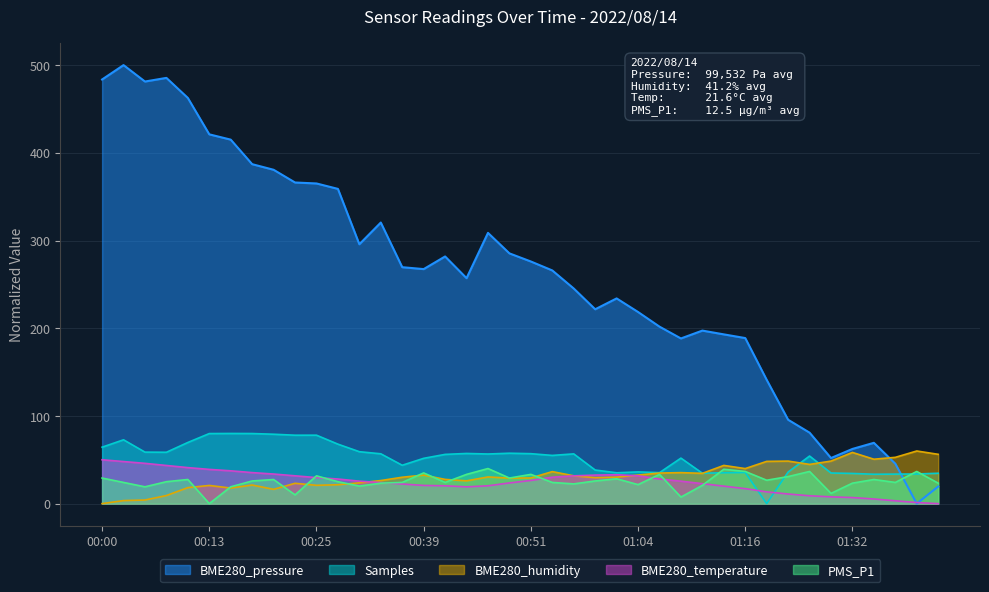

Reading left to right, transcribe all the data shown in this chart.

BME280_pressure: 00:00=483.6	00:02=500.0	00:05=481.3	00:07=485.4	00:10=462.6	00:13=421.1	00:15=415.0	00:18=387.0	00:20=380.7	00:23=366.1	00:25=365.1	00:28=358.9	00:31=295.7	00:33=320.5	00:36=269.6	00:39=267.4	00:41=281.8	00:44=257.1	00:46=308.7	00:49=285.3	00:51=276.1	00:54=265.9	00:56=245.3	00:59=221.6	01:01=234.0	01:04=218.5	01:07=201.8	01:09=188.3	01:12=197.3	01:14=193.0	01:16=188.8	01:22=141.1	01:24=95.6	01:27=80.9	01:29=52.0	01:32=62.3	01:34=69.3	01:37=45.5	01:40=0.0	01:42=19.5
Samples: 00:00=64.3	00:02=72.8	00:05=58.7	00:07=58.6	00:10=69.7	00:13=79.9	00:15=80.0	00:18=79.9	00:20=79.1	00:23=78.0	00:25=78.0	00:28=67.8	00:31=59.2	00:33=56.8	00:36=43.7	00:39=51.6	00:41=56.1	00:44=57.2	00:46=56.6	00:49=57.5	00:51=56.9	00:54=55.0	00:56=56.7	00:59=38.3	01:01=35.2	01:04=36.2	01:07=35.3	01:09=51.9	01:12=34.7	01:14=35.2	01:16=35.5	01:22=0.0	01:24=36.0	01:27=54.3	01:29=34.9	01:32=34.4	01:34=33.5	01:37=33.6	01:40=33.8	01:42=34.6
BME280_humidity: 00:00=0.0	00:02=3.5	00:05=4.1	00:07=9.2	00:10=18.2	00:13=20.7	00:15=17.8	00:18=21.2	00:20=16.3	00:23=23.2	00:25=20.9	00:28=21.5	00:31=23.7	00:33=26.3	00:36=30.1	00:39=32.5	00:41=27.6	00:44=26.0	00:46=30.4	00:49=29.1	00:51=29.3	00:54=36.5	00:56=31.7	00:59=29.6	01:01=30.2	01:04=32.5	01:07=34.8	01:09=35.3	01:12=34.5	01:14=43.6	01:16=39.9	01:22=48.2	01:24=48.5	01:27=44.7	01:29=48.5	01:32=58.4	01:34=50.6	01:37=52.8	01:40=60.0	01:42=56.2
BME280_temperature: 00:00=50.0	00:02=48.0	00:05=45.9	00:07=43.5	00:10=41.1	00:13=39.0	00:15=37.4	00:18=35.4	00:20=33.7	00:23=31.7	00:25=29.7	00:28=28.0	00:31=25.6	00:33=24.0	00:36=22.4	00:39=20.7	00:41=20.3	00:44=19.1	00:46=20.3	00:49=23.6	00:51=26.4	00:54=30.1	00:56=31.7	00:59=32.5	01:01=32.9	01:04=31.7	01:07=28.0	01:09=25.6	01:12=22.8	01:14=19.9	01:16=17.1	01:22=13.4	01:24=11.0	01:27=8.9	01:29=7.7	01:32=6.9	01:34=5.3	01:37=3.3	01:40=1.2	01:42=0.0
PMS_P1: 00:00=29.2	00:02=24.2	00:05=19.2	00:07=25.0	00:10=27.5	00:13=0.0	00:15=19.2	00:18=25.8	00:20=27.5	00:23=10.0	00:25=31.7	00:28=25.0	00:31=20.0	00:33=23.3	00:36=24.2	00:39=35.0	00:41=24.2	00:44=33.3	00:46=40.0	00:49=29.2	00:51=33.3	00:54=24.2	00:56=22.5	00:59=25.8	01:01=28.3	01:04=21.7	01:07=33.3	01:09=7.5	01:12=20.8	01:14=39.2	01:16=36.7	01:22=26.7	01:24=30.8	01:27=36.7	01:29=11.7	01:32=23.3	01:34=27.5	01:37=24.2	01:40=36.7	01:42=23.3